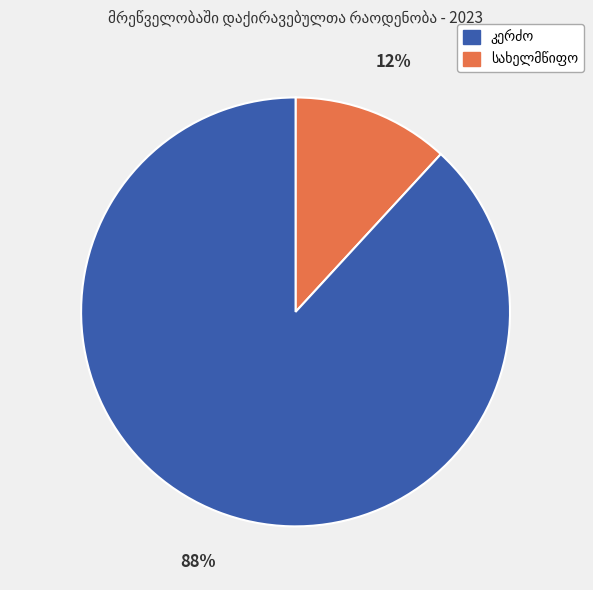

To the nearest percent, what is the difference between the largest and smallest slice percentages?

76%